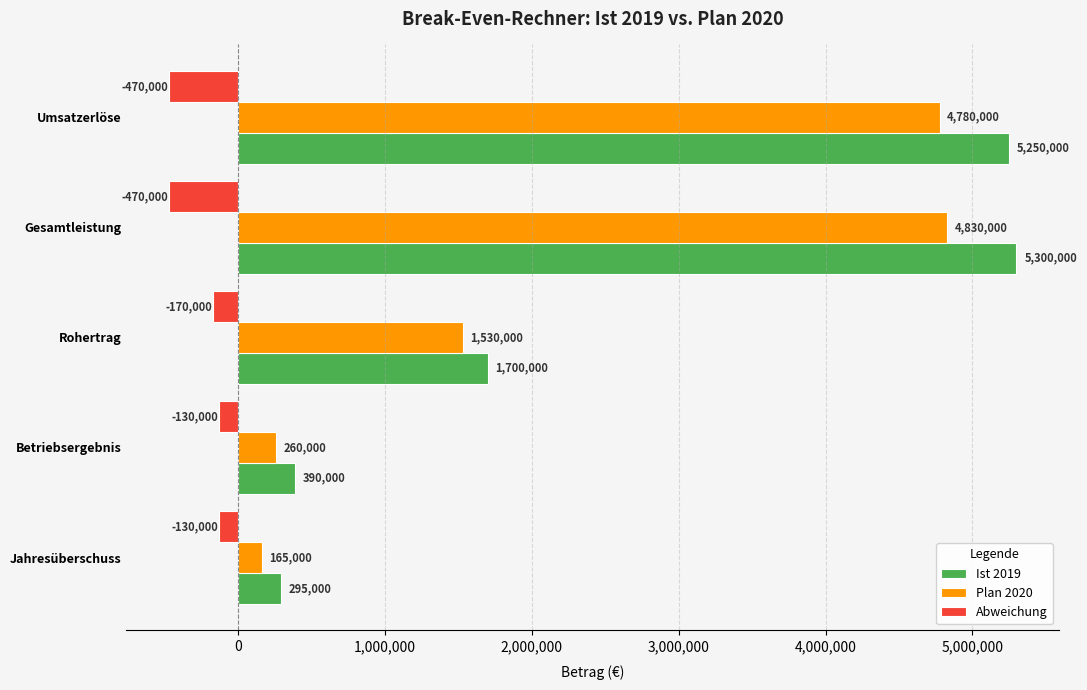

What is the smallest value displayed?

-470000